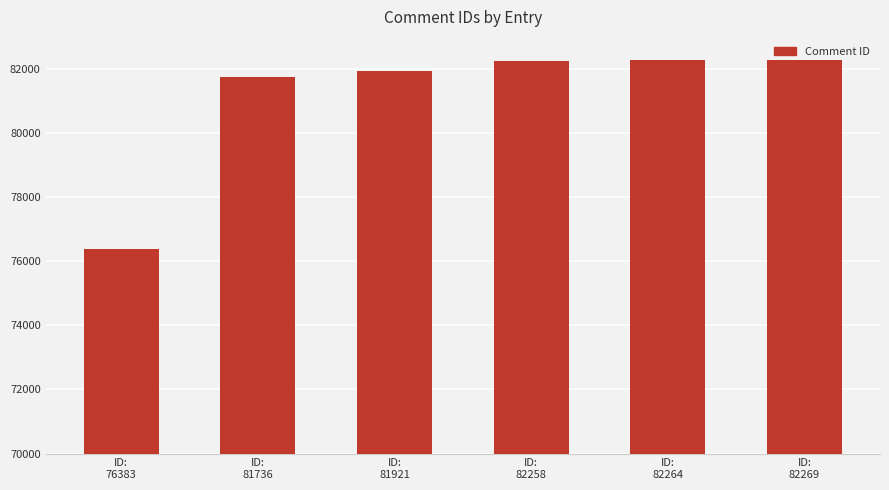

How many data points are less than 82258?

3